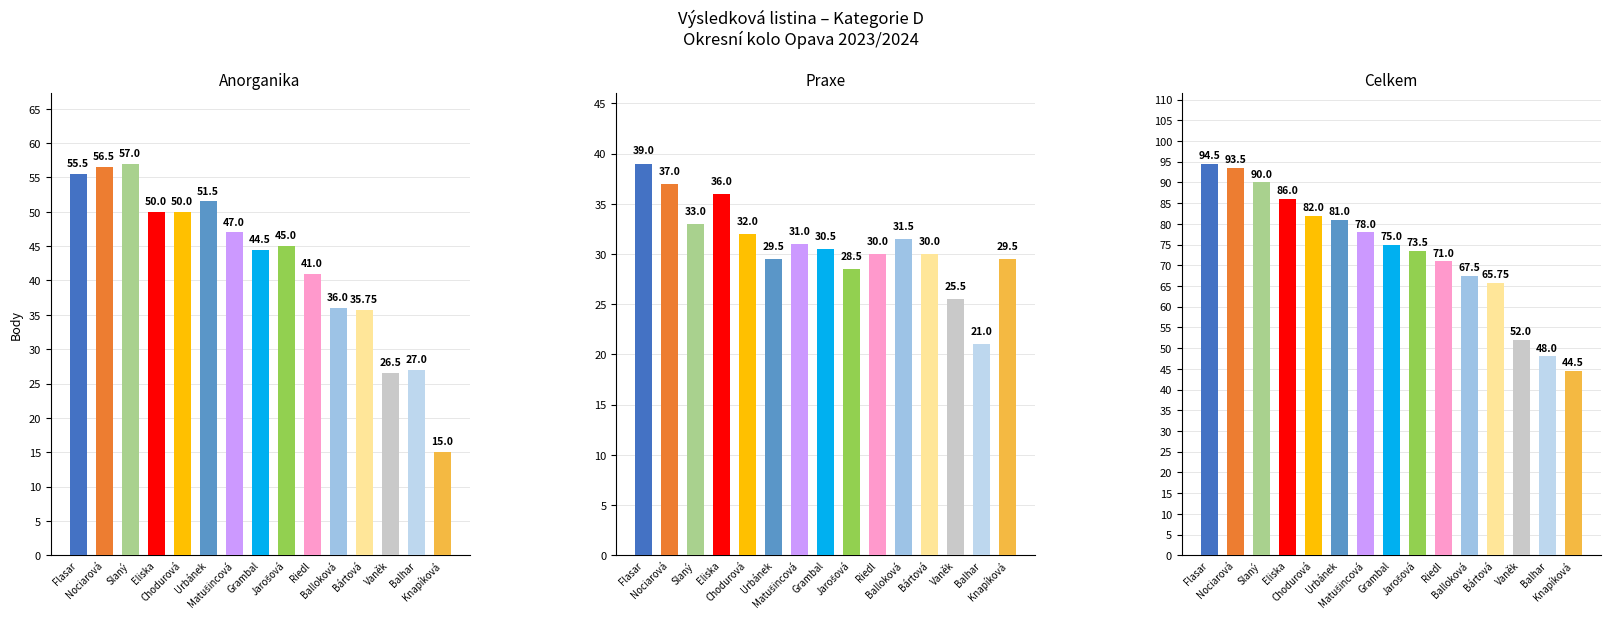

How many values in the Anorganika series exceed 45?

7